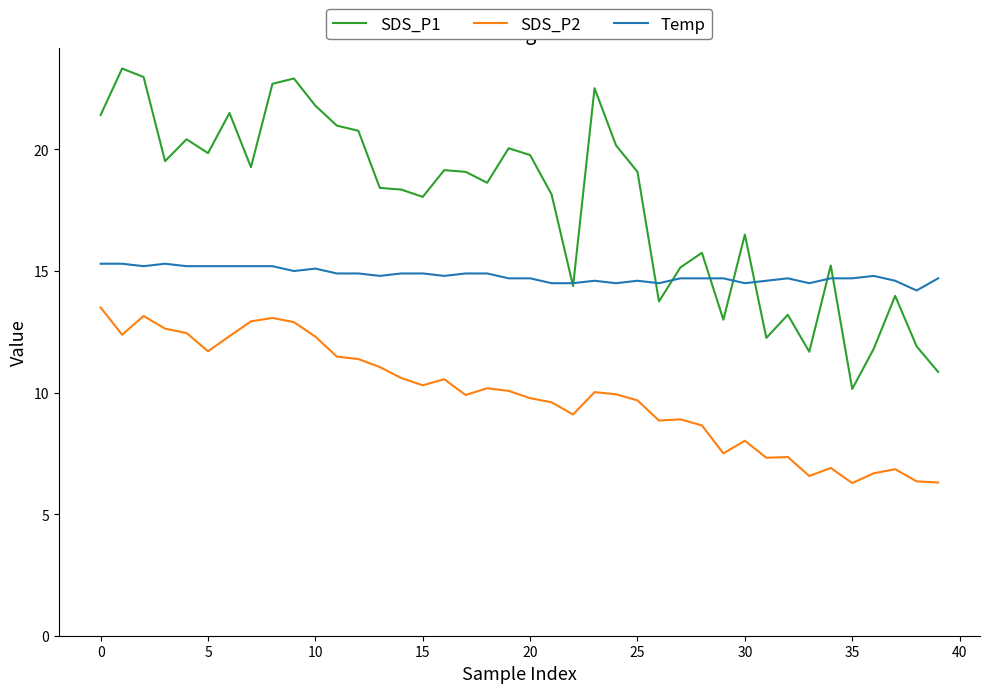

True or false: SDS_P1 and SDS_P2 intersect in this chart.

False